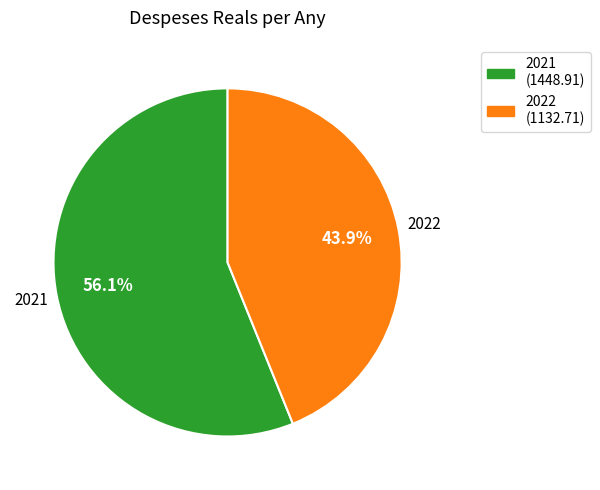

How many segments does this pie chart have?

2